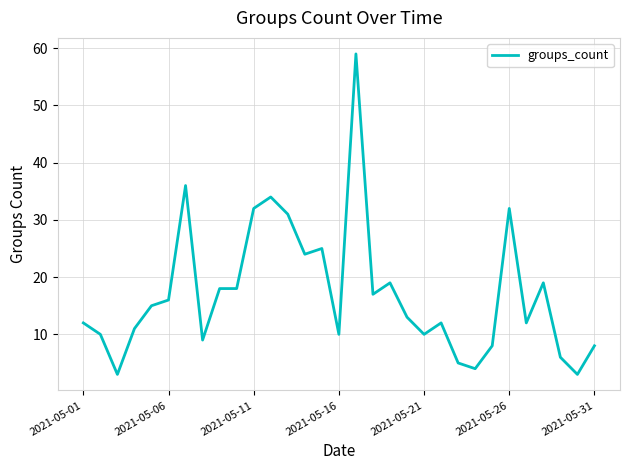

What is the maximum value shown in the chart?

59